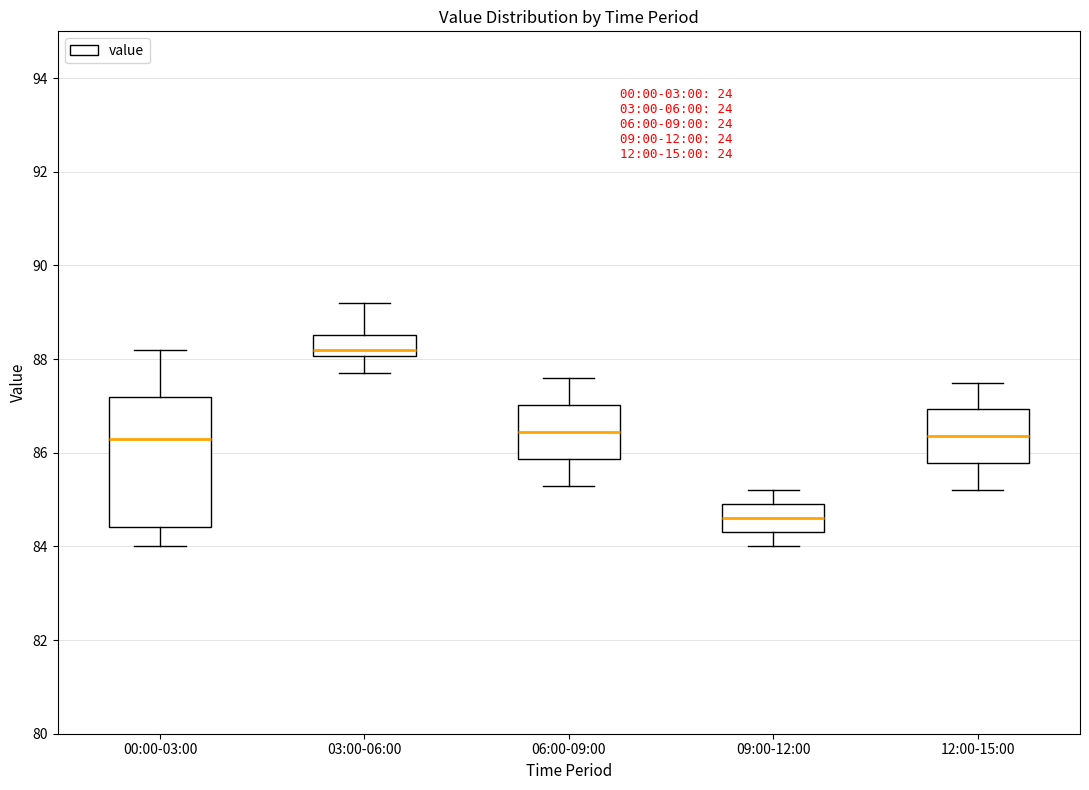

Which box's median line is the highest?

03:00-06:00